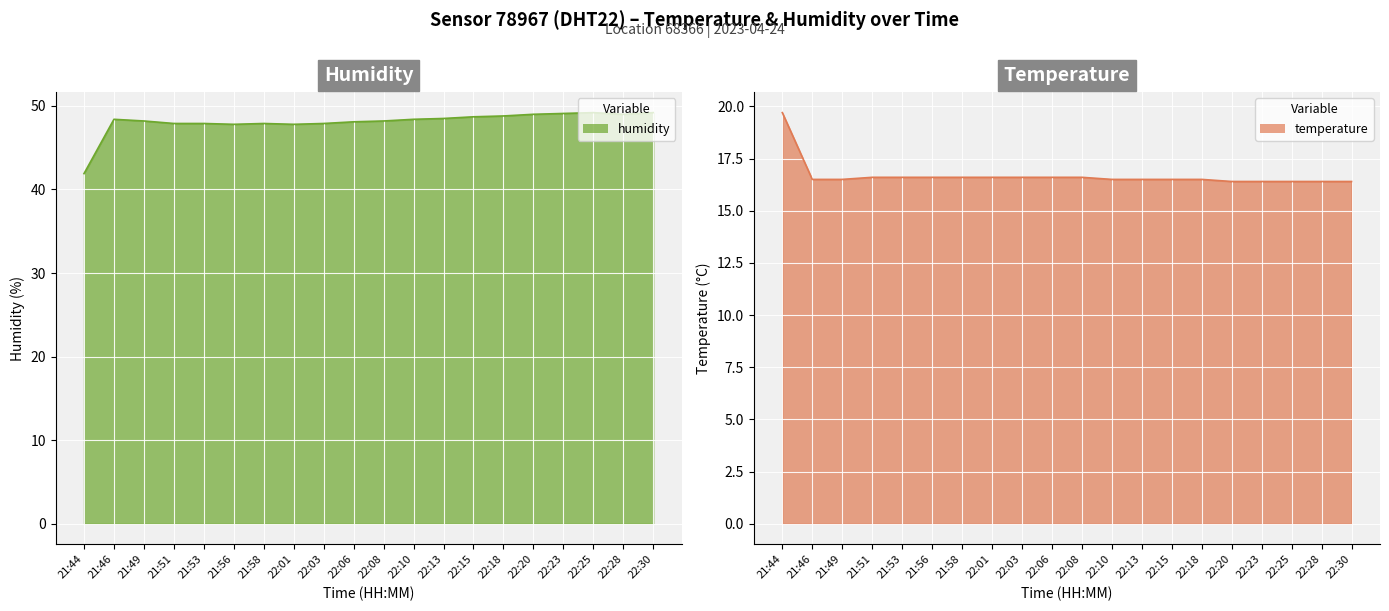

Reading right to left, what are all the values shown in this chart?

temperature: 16.4	16.4	16.4	16.4	16.4	16.5	16.5	16.5	16.5	16.6	16.6	16.6	16.6	16.6	16.6	16.6	16.6	16.5	16.5	19.7
humidity: 49.2	49.0	49.2	49.1	49.0	48.8	48.7	48.5	48.4	48.2	48.1	47.9	47.8	47.9	47.8	47.9	47.9	48.2	48.4	41.9